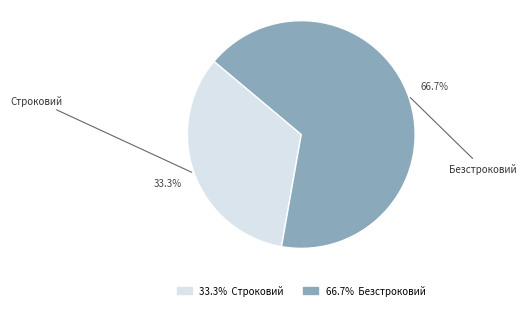

The Безстроковий slice represents 67% of the pie. True or false?

True